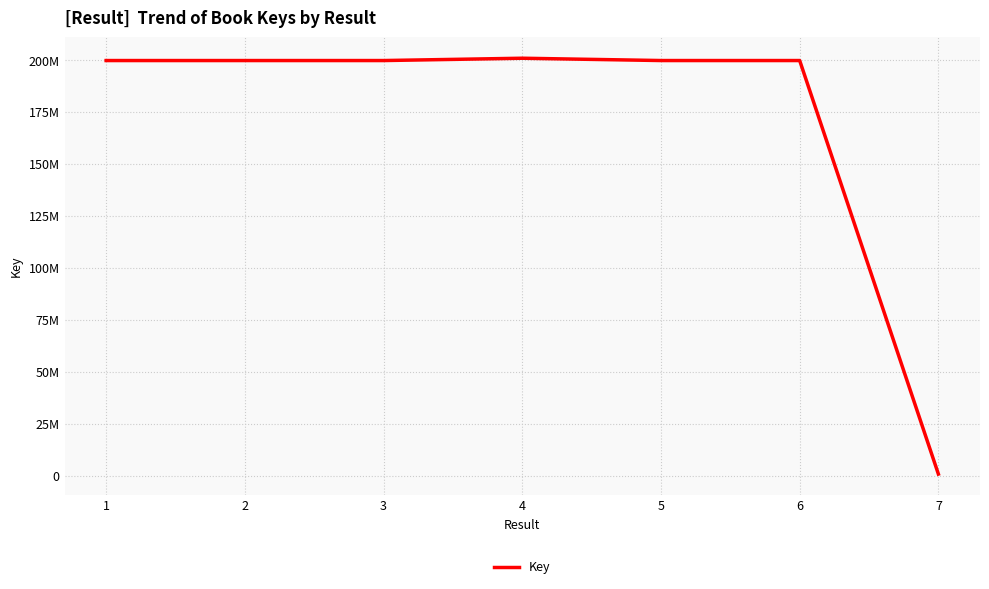

What is the value of the 1st point from the left?

199794270